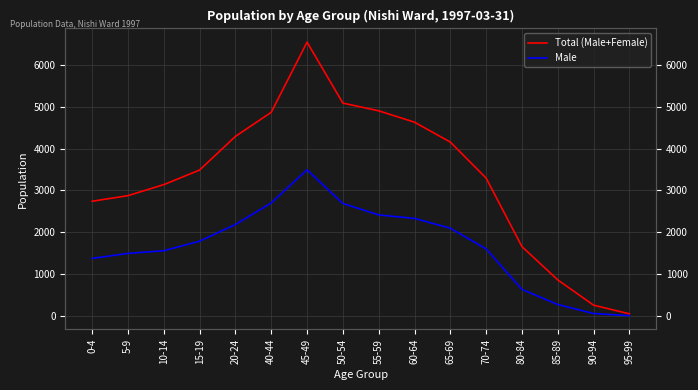

What is the minimum value shown in the chart?

17